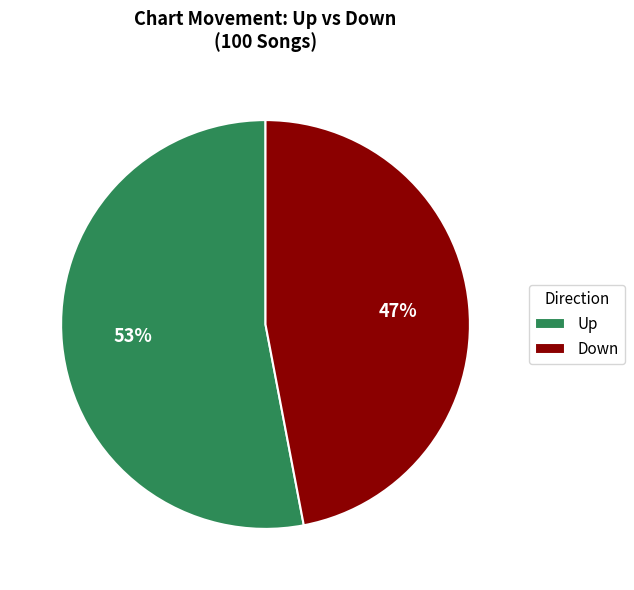

Which category has the biggest portion of the pie?

Up